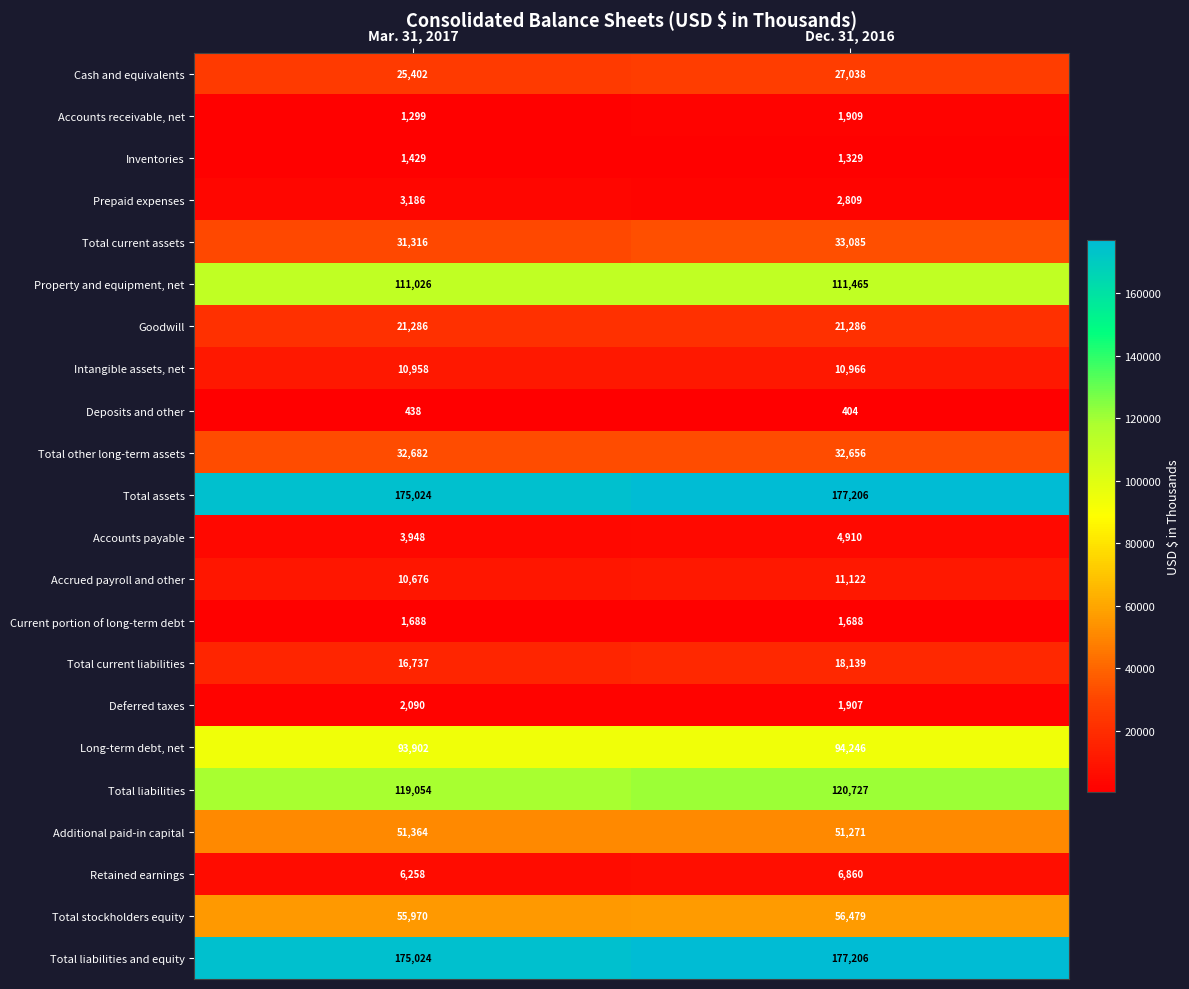

What is the difference between the Accrued payroll and other values at Dec. 31, 2016 and Mar. 31, 2017?

446